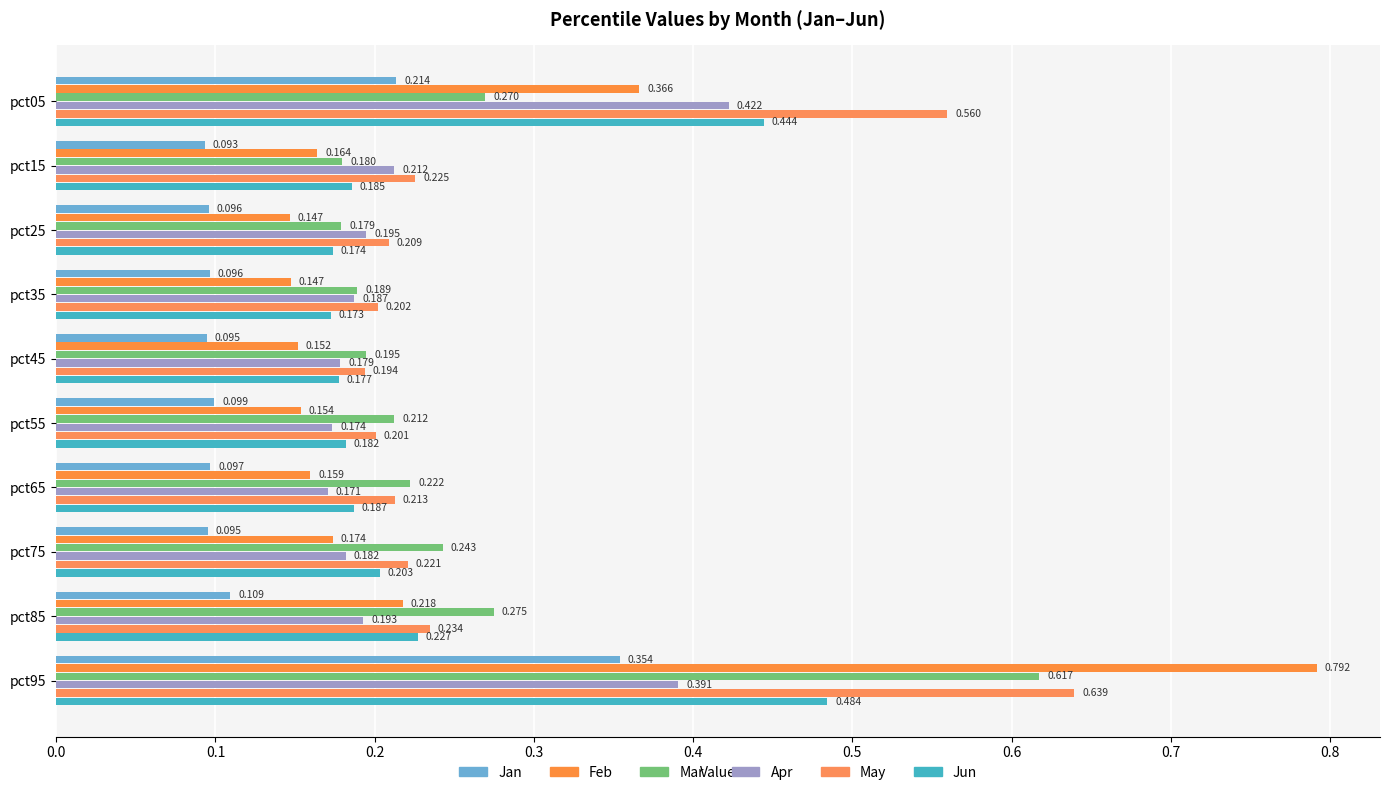

What is the minimum value shown in the chart?

0.1